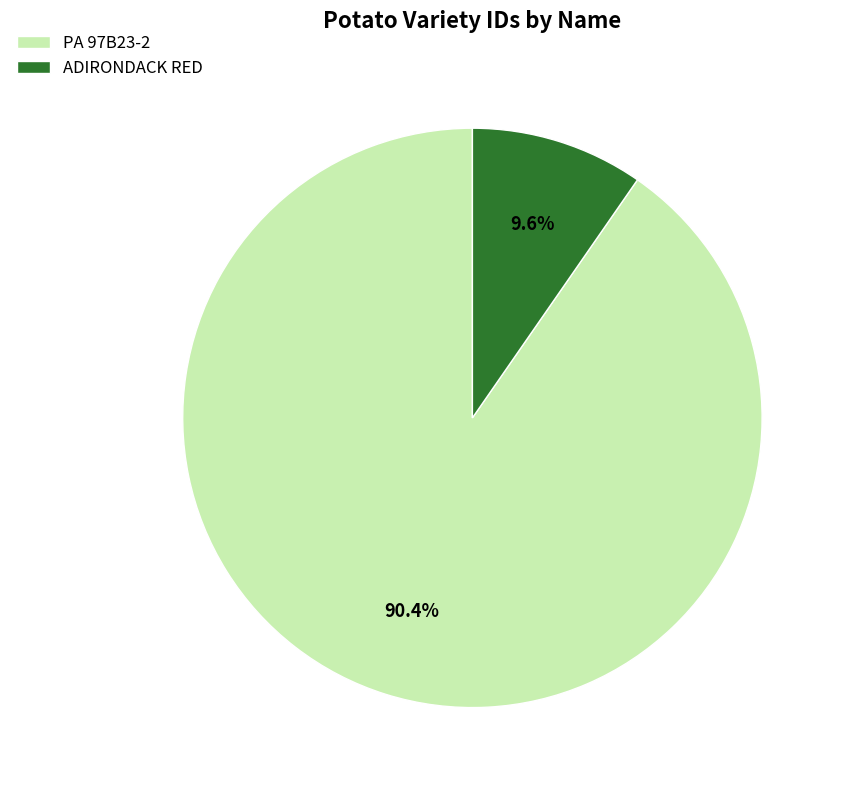

To the nearest percent, what portion does PA 97B23-2 represent?

90%